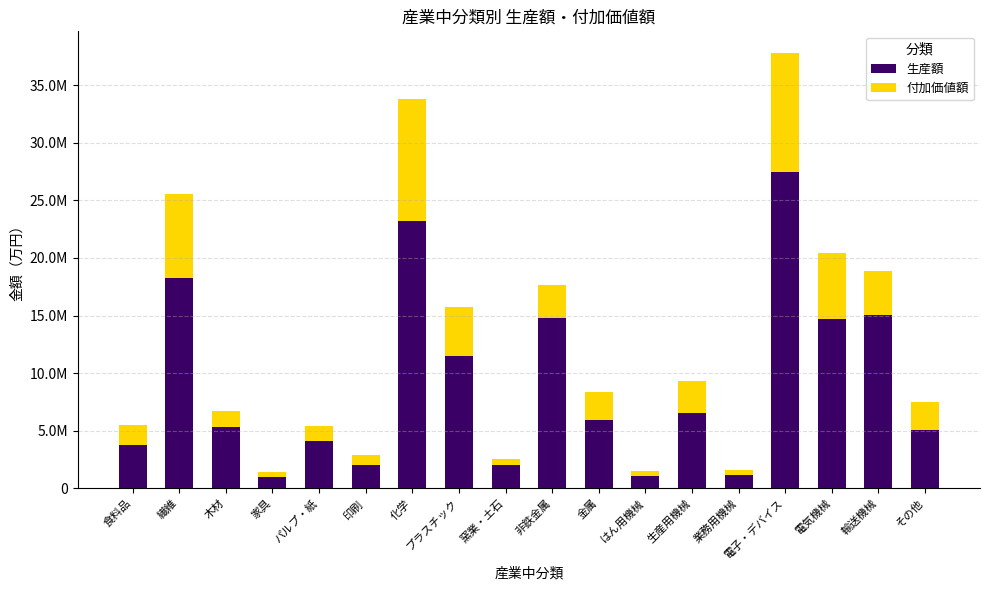

Where is 付加価値額 nearest to the value 5516317?

電気機械